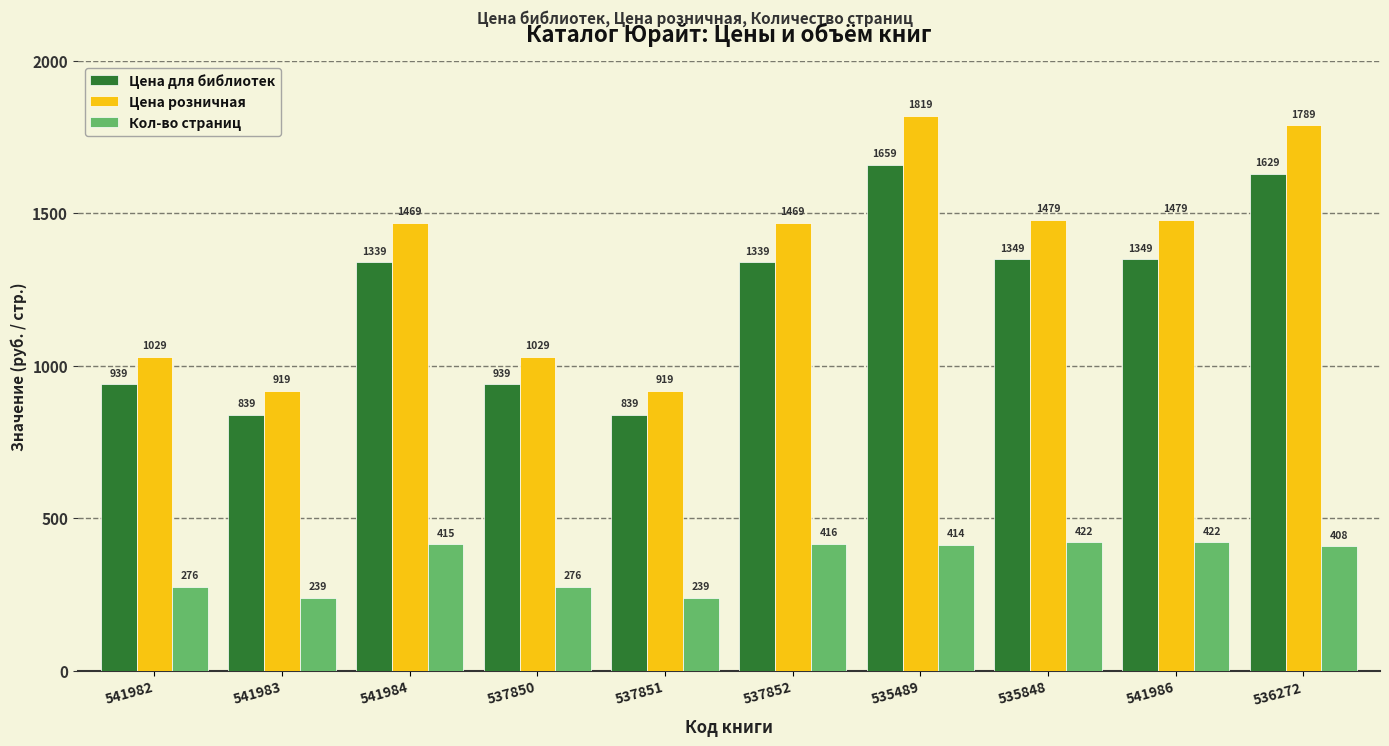

At which label does Кол-во страниц first exceed 414?

541984